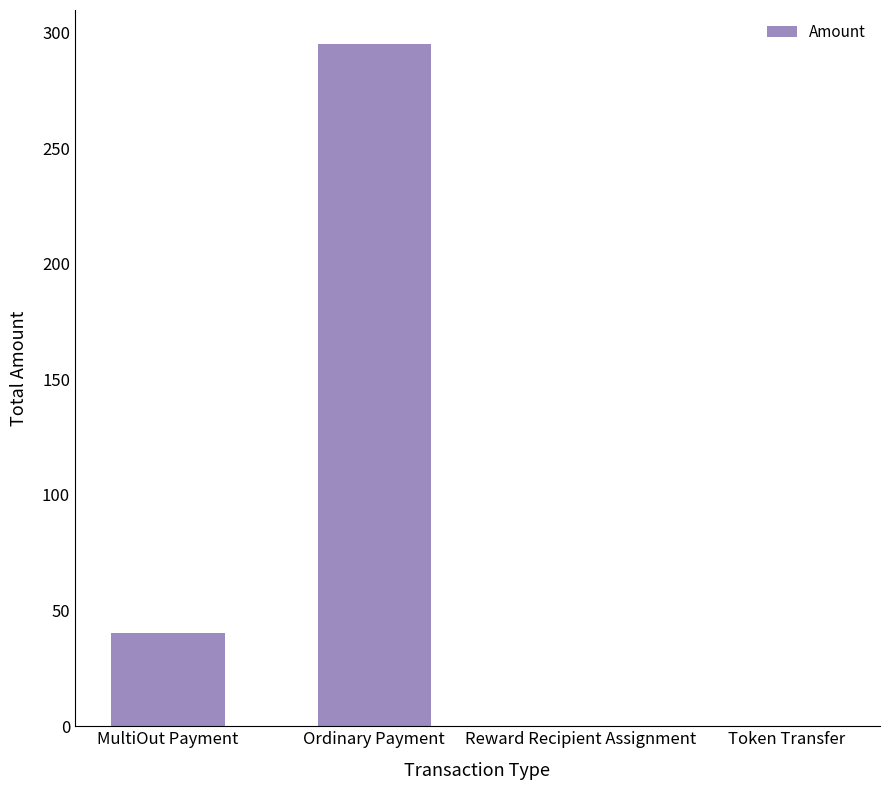

Reading left to right, transcribe all the data shown in this chart.

MultiOut Payment=40.2	Ordinary Payment=294.9	Reward Recipient Assignment=0.0	Token Transfer=0.0